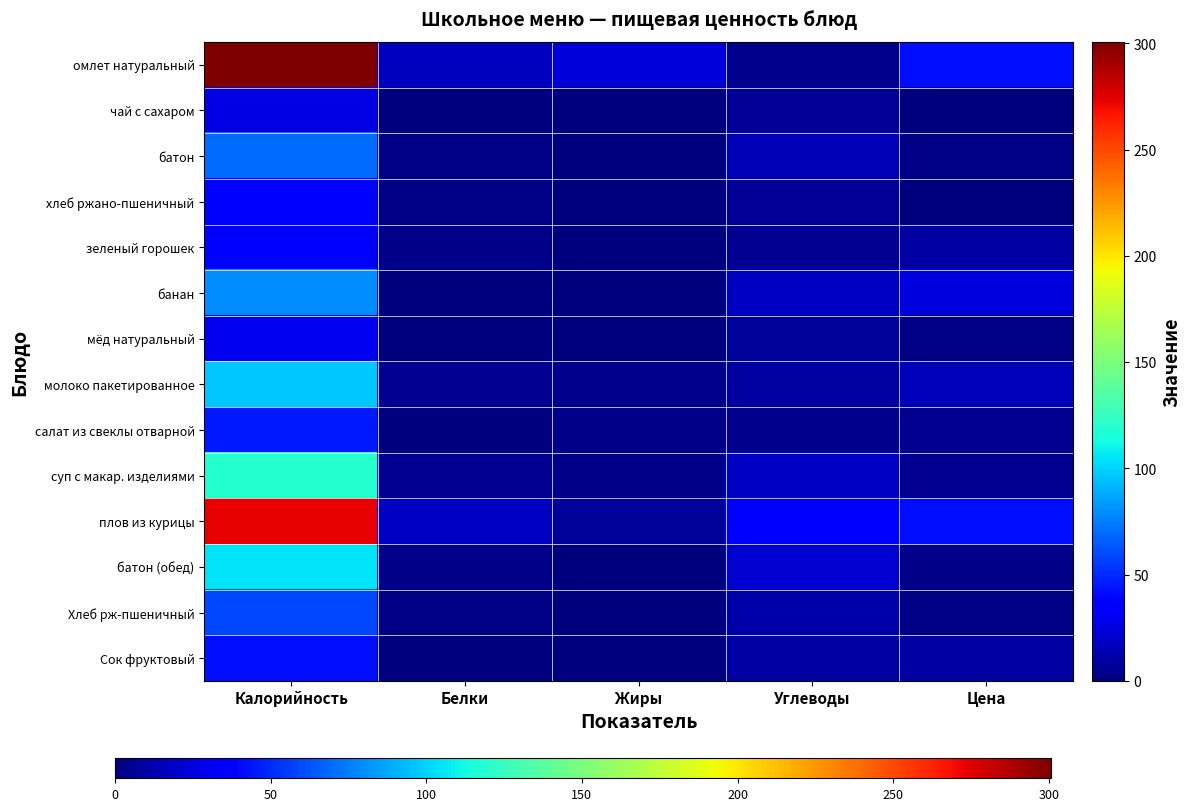

List the series in order of their peak value, highest first.

омлет натуральный, плов из курицы, суп с макар. изделиями, батон (обед), молоко пакетированное, банан, батон, Хлеб рж-пшеничный, салат из свеклы отварной, Сок фруктовый, зеленый горошек, хлеб ржано-пшеничный, мёд натуральный, чай с сахаром